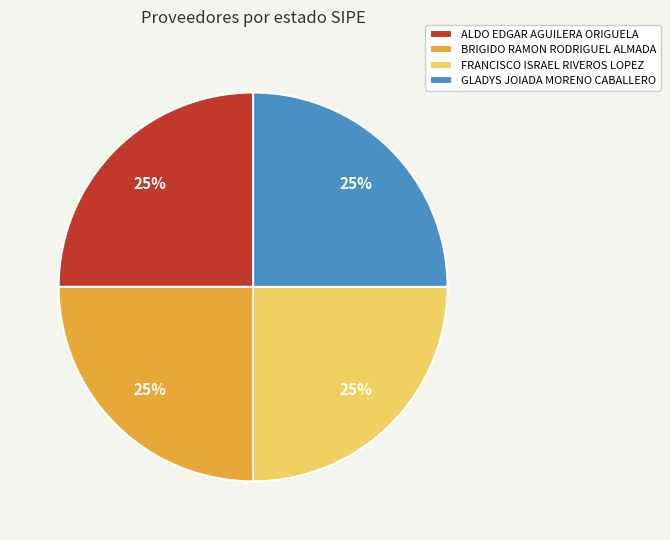

Is there any slice that represents more than half of the pie?

No